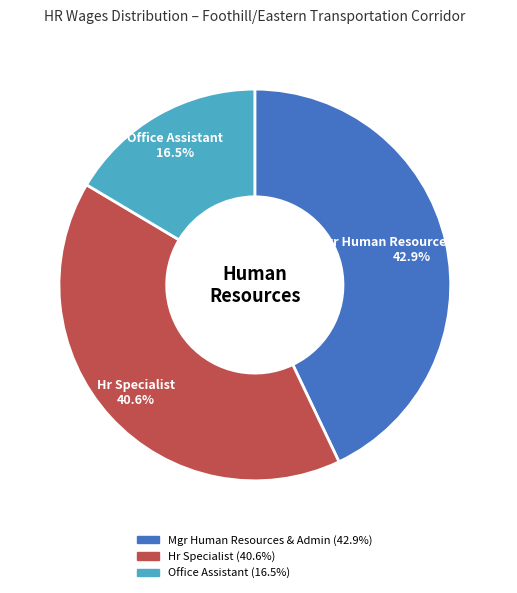

What is the smallest slice in the pie chart?

Office Assistant